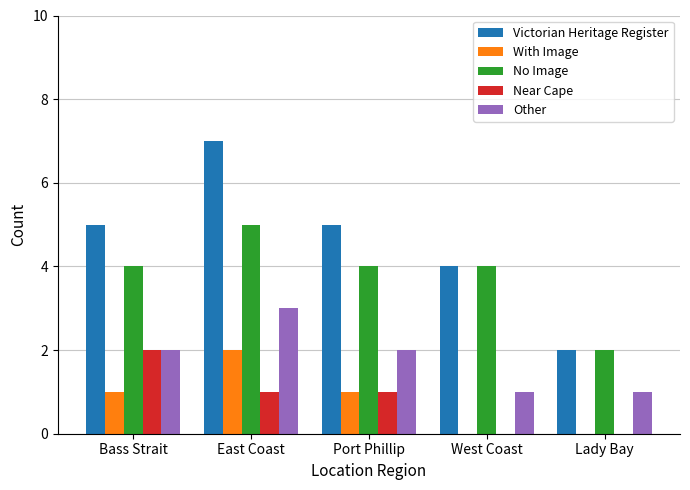

Is it true that Victorian Heritage Register equals 5 at Bass Strait?

True